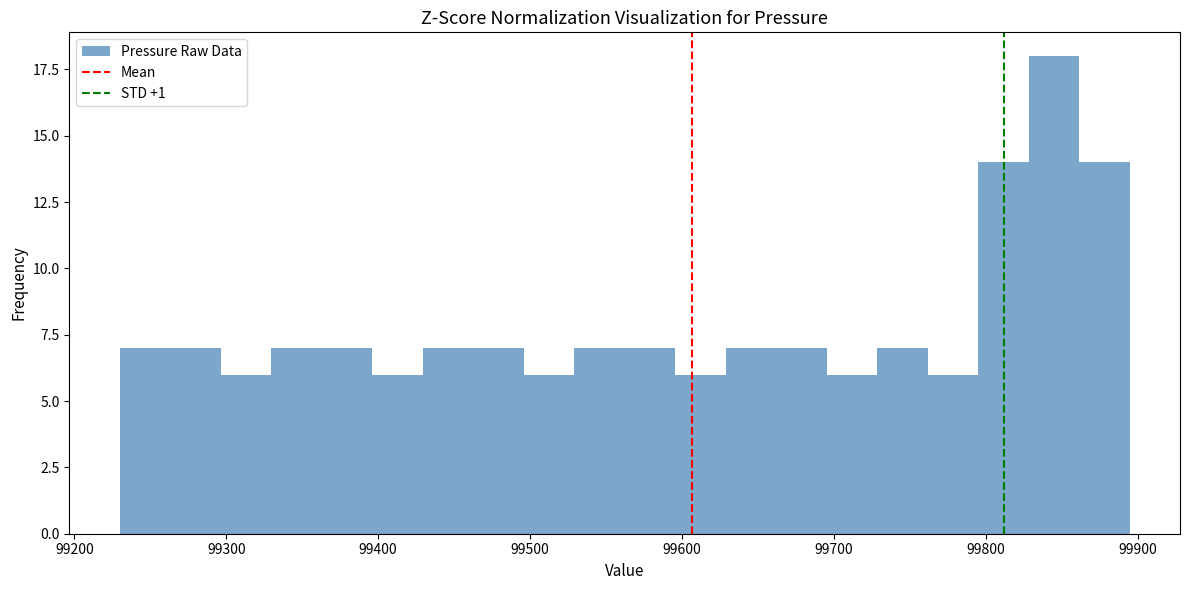

Around what value on the x-axis is the tallest bar? Give the approximate position of its centre, as read against the axis.

99840